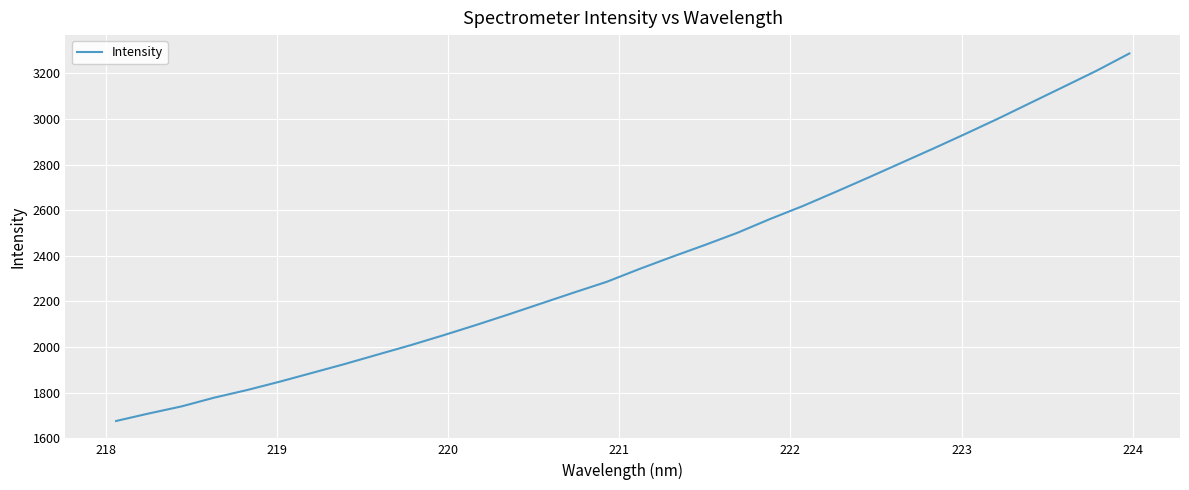

Is this an area chart (filled region under the line)?

No